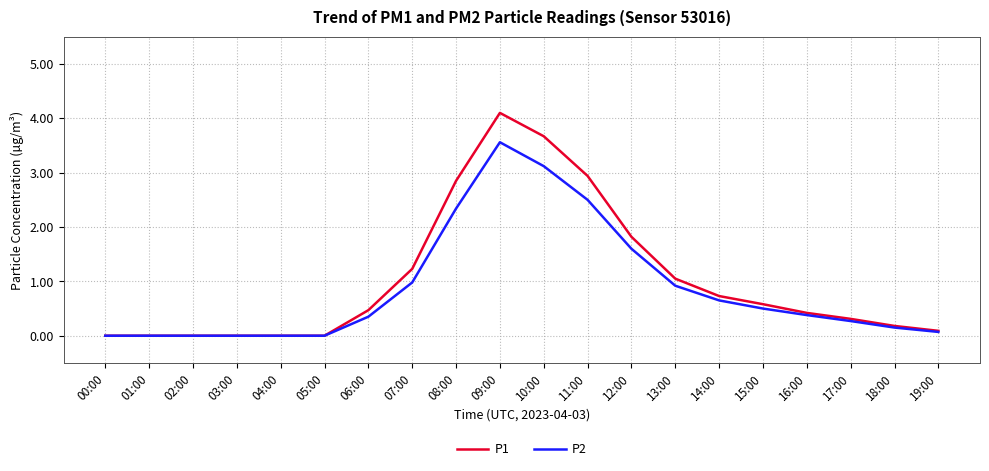

Which series has the widest spread of values?

P1